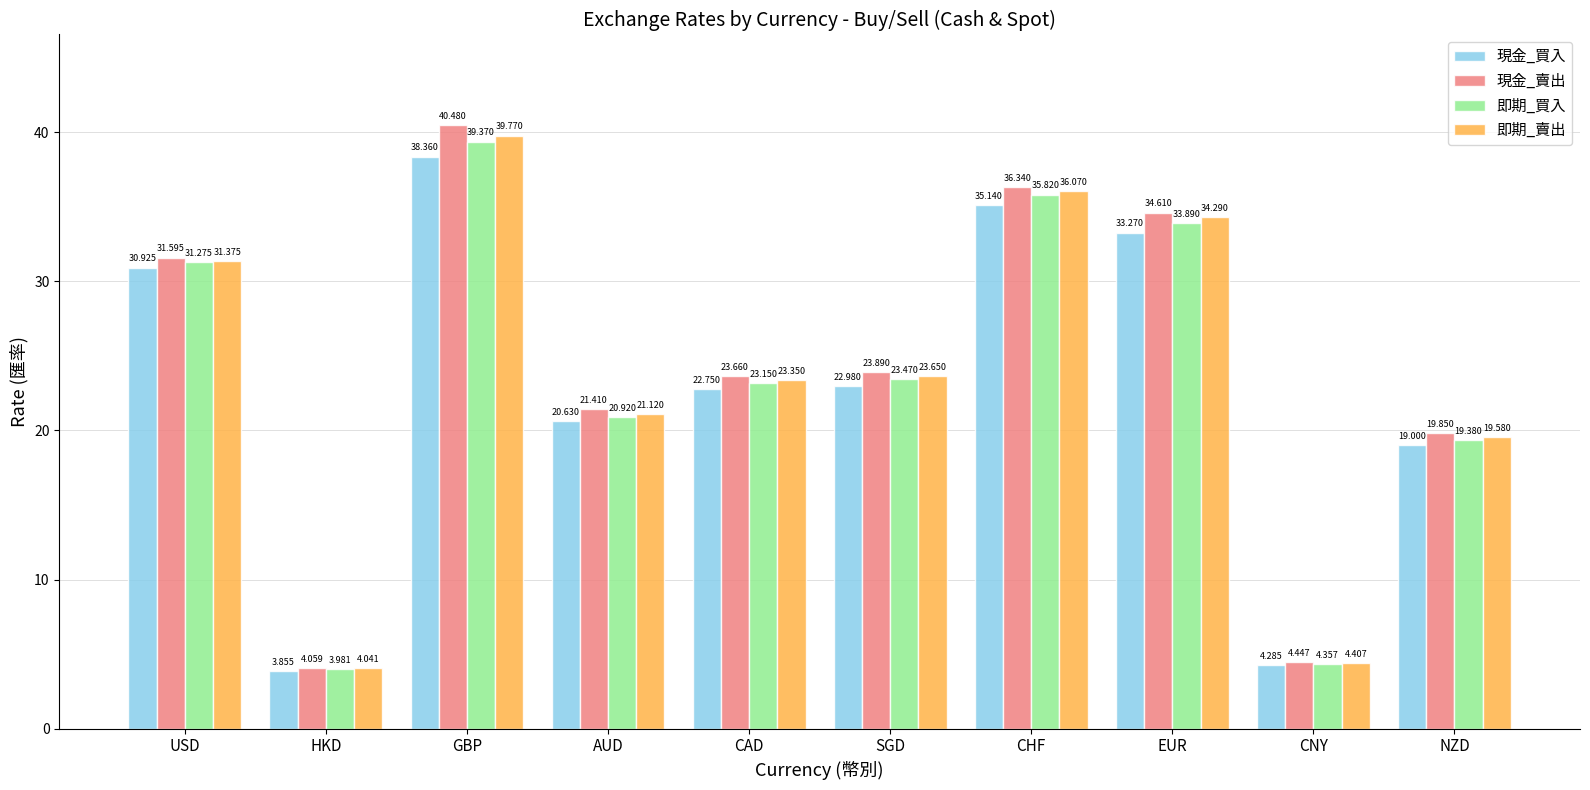

At which label does 即期_賣出 first exceed 23?

USD